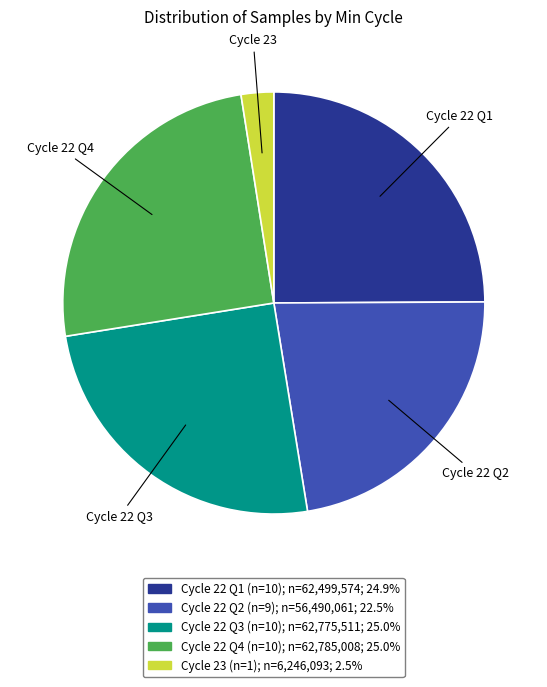

Does any single category account for the majority?

No